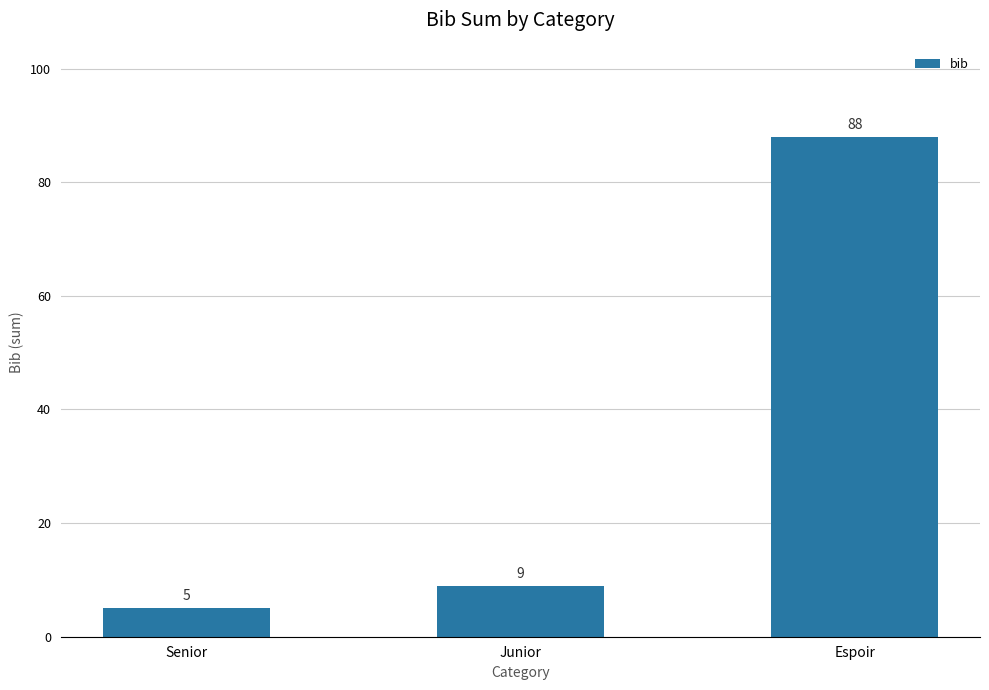

What is the value of the 1st bar from the left?

5